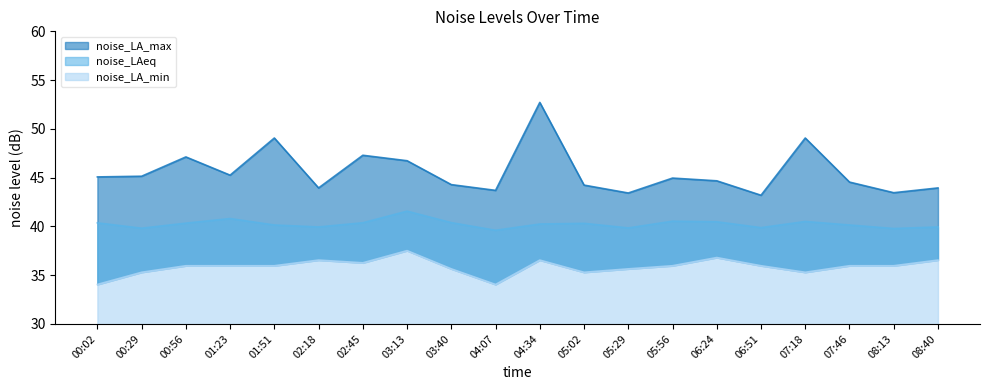

What is the label of the 1st point from the right?

08:40